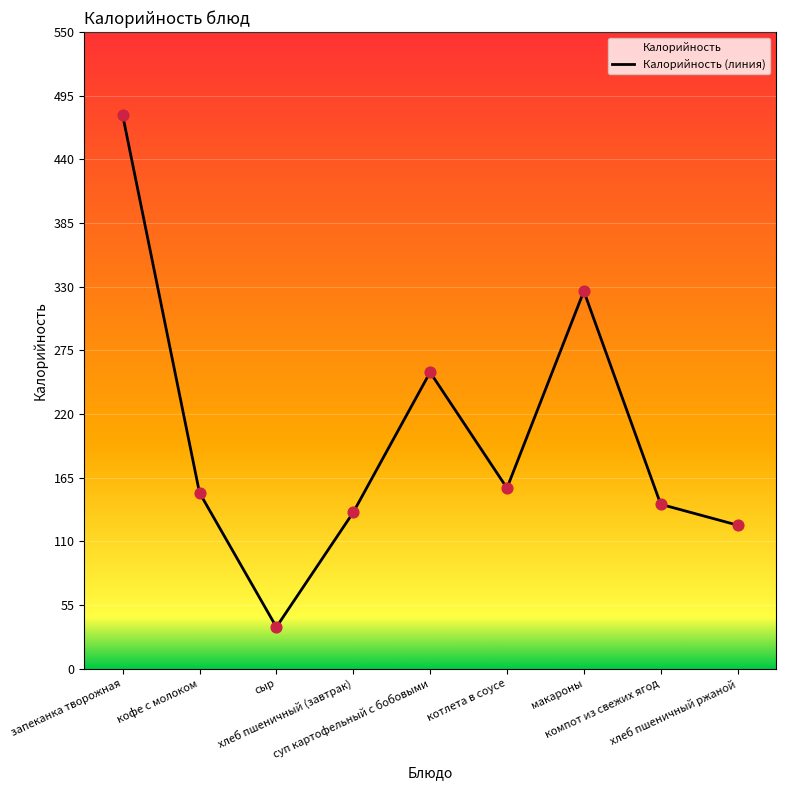

What is the change in value from кофе с молоком to хлеб пшеничный ржаной?

-28